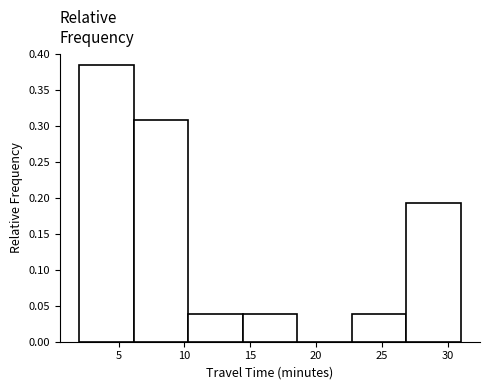

Reading left to right, transcribe this chart: for each bar, give the range it covers on the x-axis and its height. Neither the bar edges nor the heights are printed on the chart, so give them approximately, as read against the axes.

2.0 to 6.0: 0.385
6.0 to 10.5: 0.310
10.5 to 14.5: 0.040
14.5 to 18.5: 0.040
18.5 to 22.5: 0
22.5 to 27.0: 0.040
27.0 to 31.0: 0.190